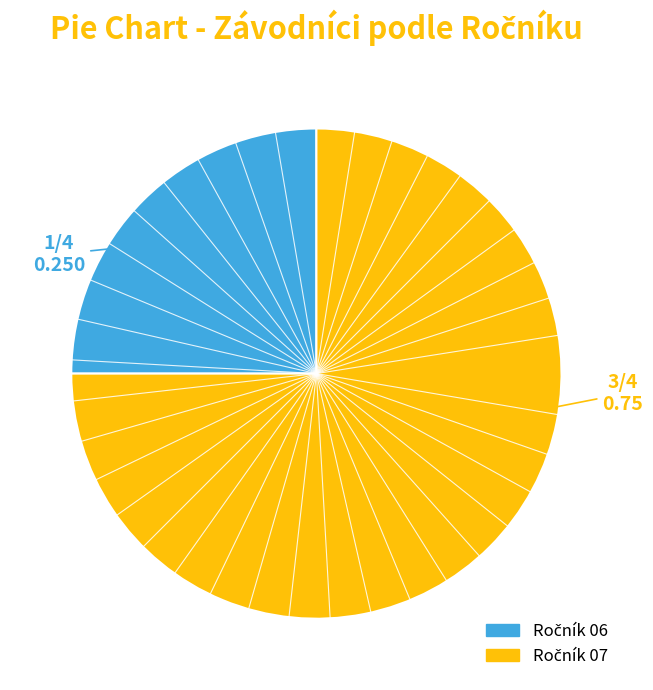

Is there any slice that represents more than half of the pie?

Yes